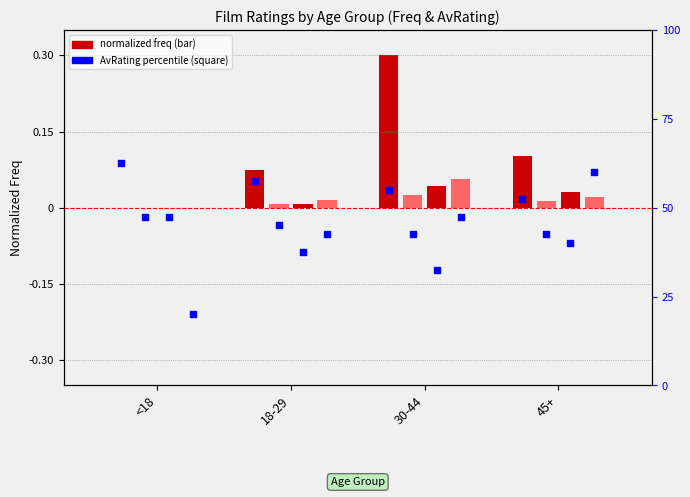

At which category is the sum across all series the highest?

30-44